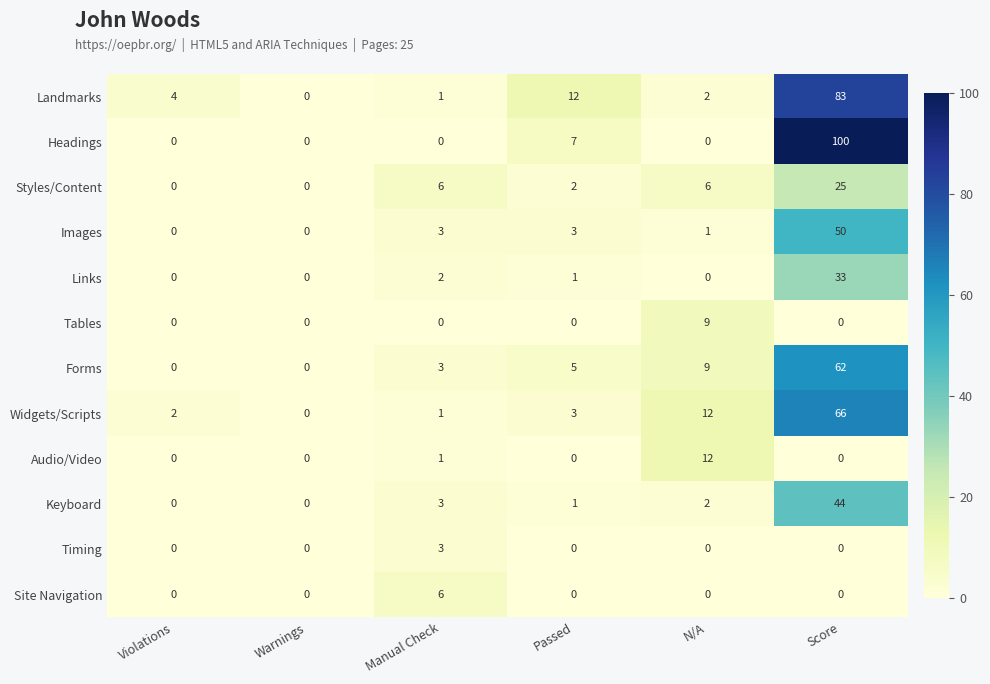

What is the difference between the maximum and minimum values in the Forms series?

62